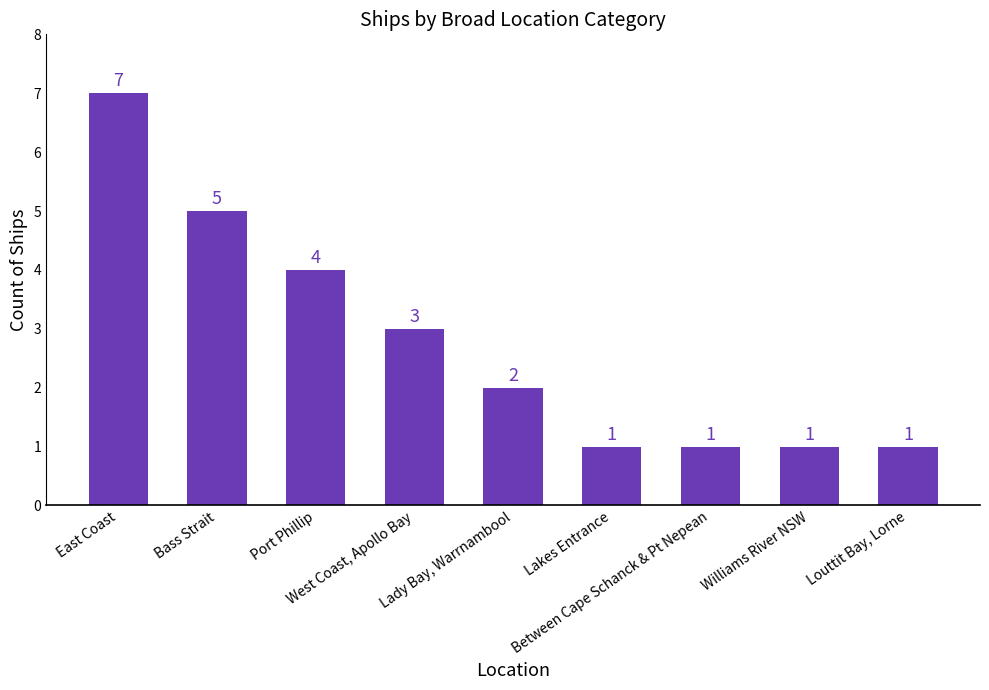

Reading left to right, transcribe all the data shown in this chart.

7	5	4	3	2	1	1	1	1